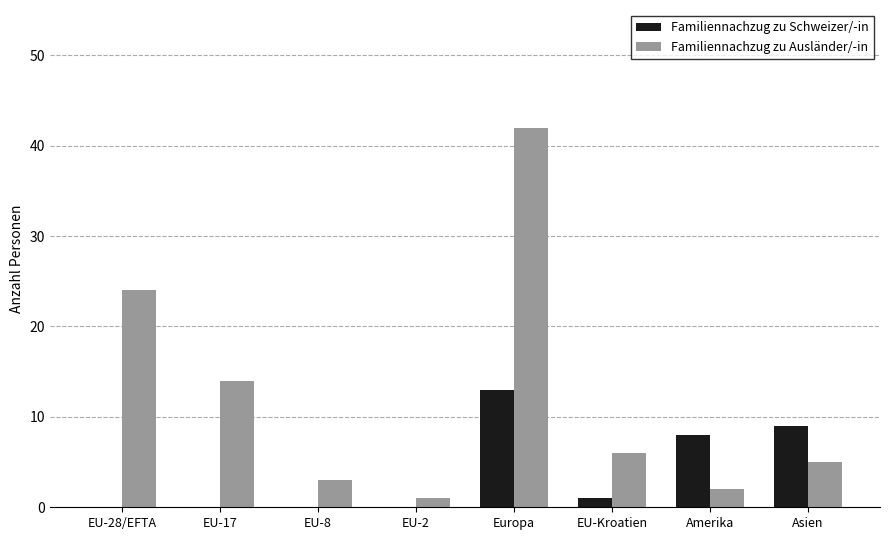

Reading left to right, what are all the values shown in this chart?

Familiennachzug zu Schweizer/-in: EU-28/EFTA=0	EU-17=0	EU-8=0	EU-2=0	Europa=13	EU-Kroatien=1	Amerika=8	Asien=9
Familiennachzug zu Ausländer/-in: EU-28/EFTA=24	EU-17=14	EU-8=3	EU-2=1	Europa=42	EU-Kroatien=6	Amerika=2	Asien=5